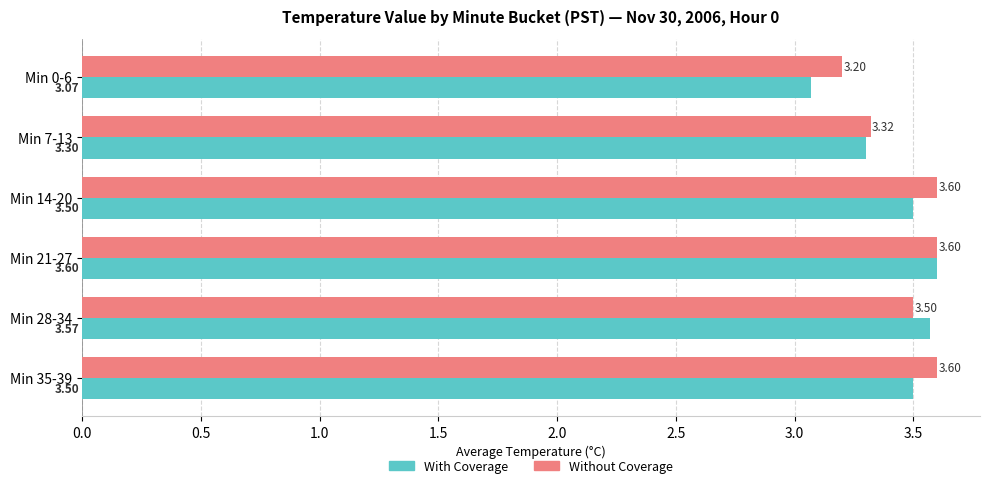

What is the sum of all Without Coverage values?

20.8